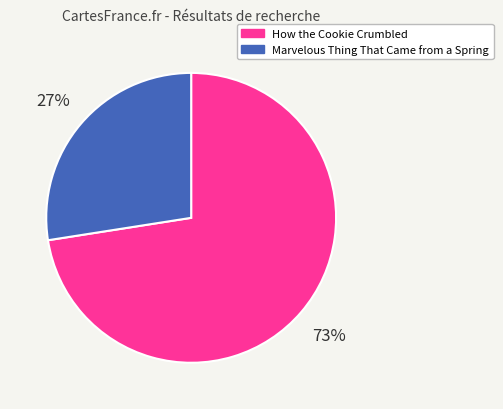

Rank the categories by value from lowest to highest.

Marvelous Thing That Came from a Spring, How the Cookie Crumbled